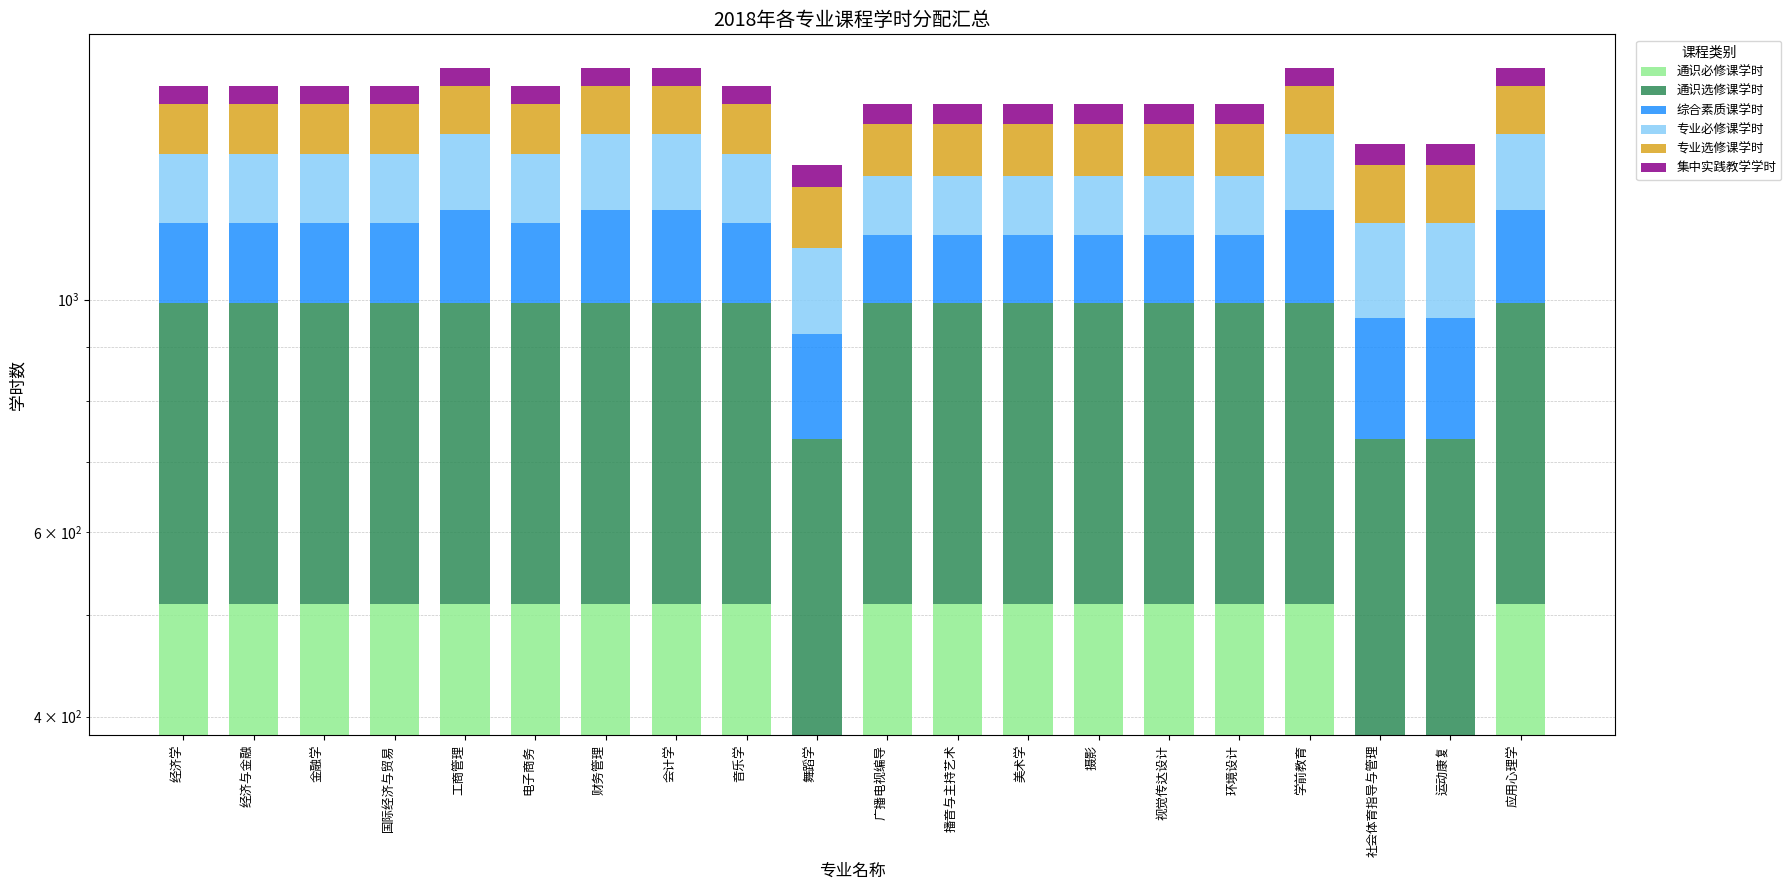

Is it true that 专业选修课学时 equals 160 at 经济学?

True